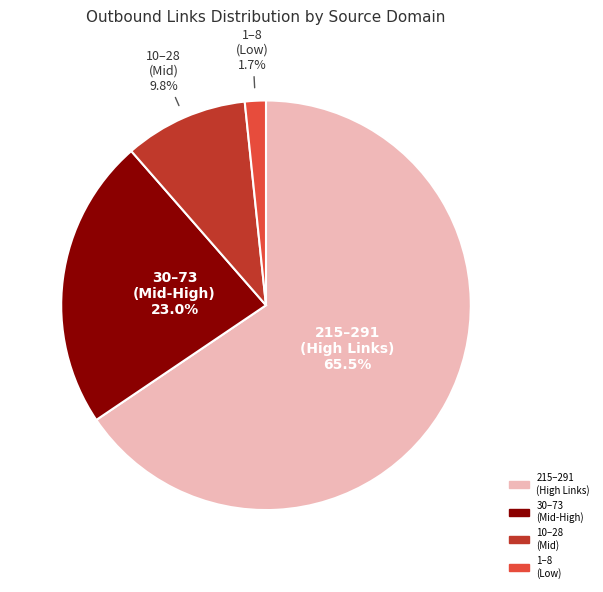

Does any single category account for the majority?

Yes